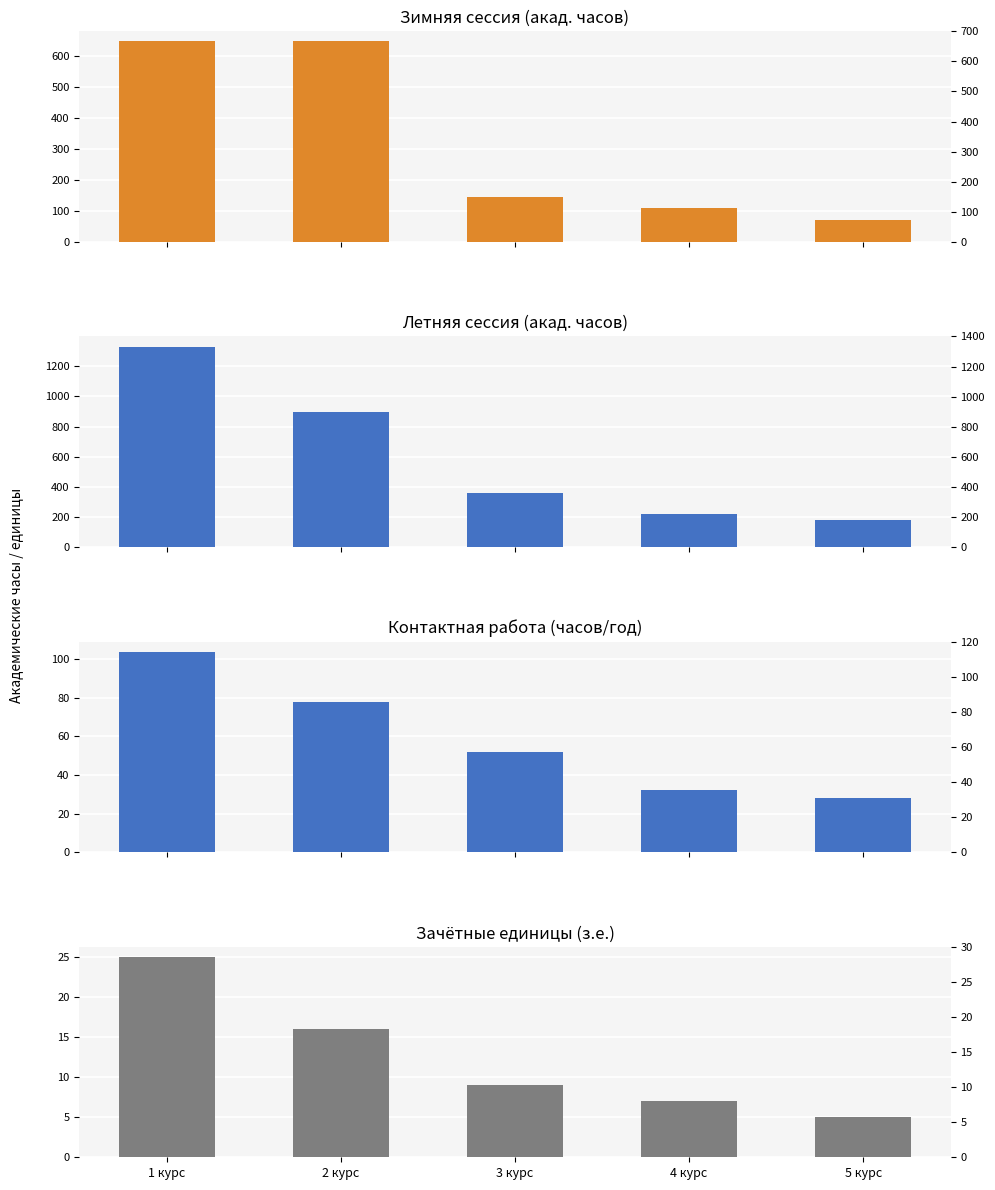

Reading right to left, what are all the values shown in this chart?

Зимняя сессия: 72	108	144	648	648
Летняя сессия: 180	216	360	900	1332
Контактная работа: 28	32	52	78	104
з.е.: 5	7	9	16	25